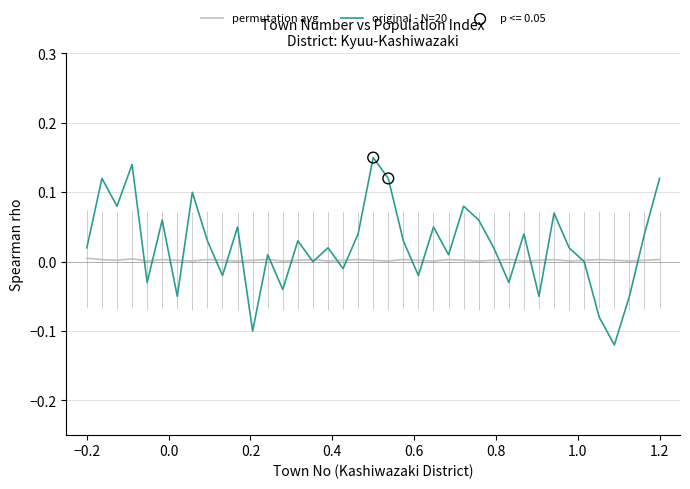

Is the value of original - N=20 at 28 greater than the value of permutation avg at 0.6?

No